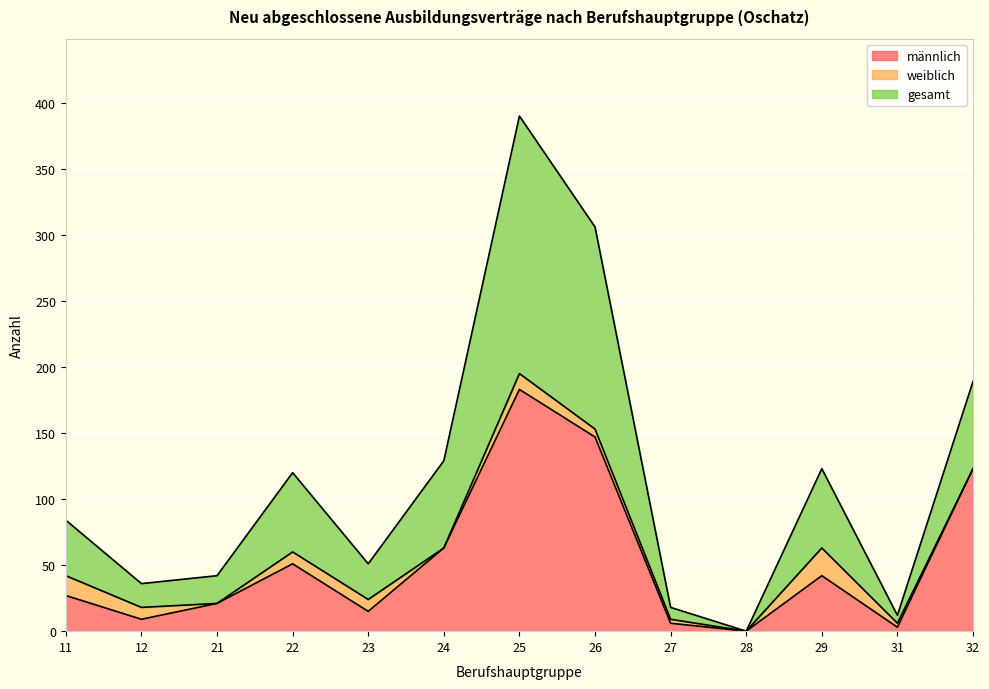

What is the total value across all series at 32?

189